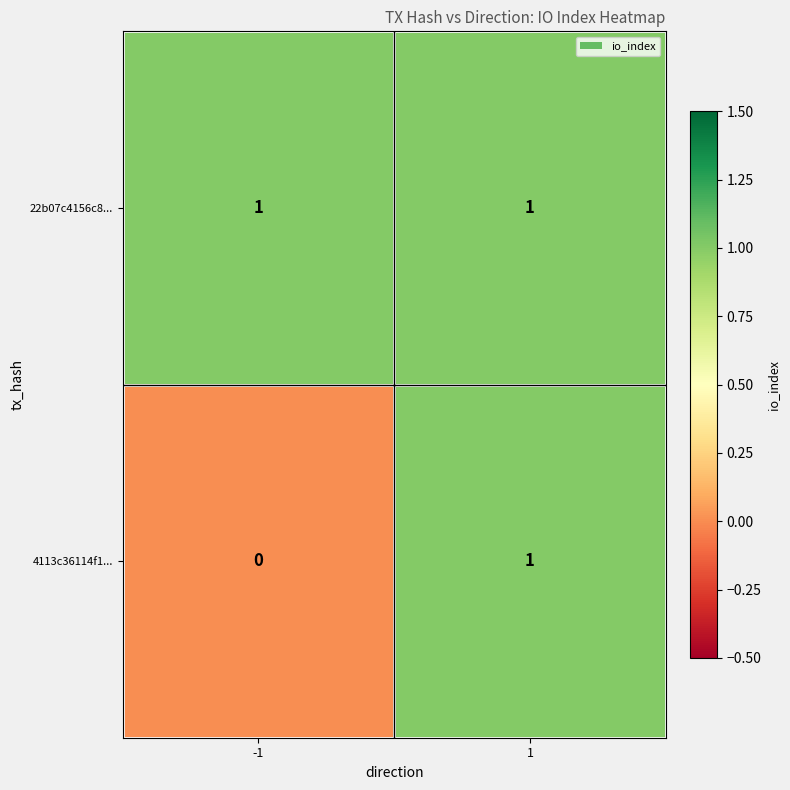

The 22b07c4156c8... series shows 2 at 1. True or false?

False